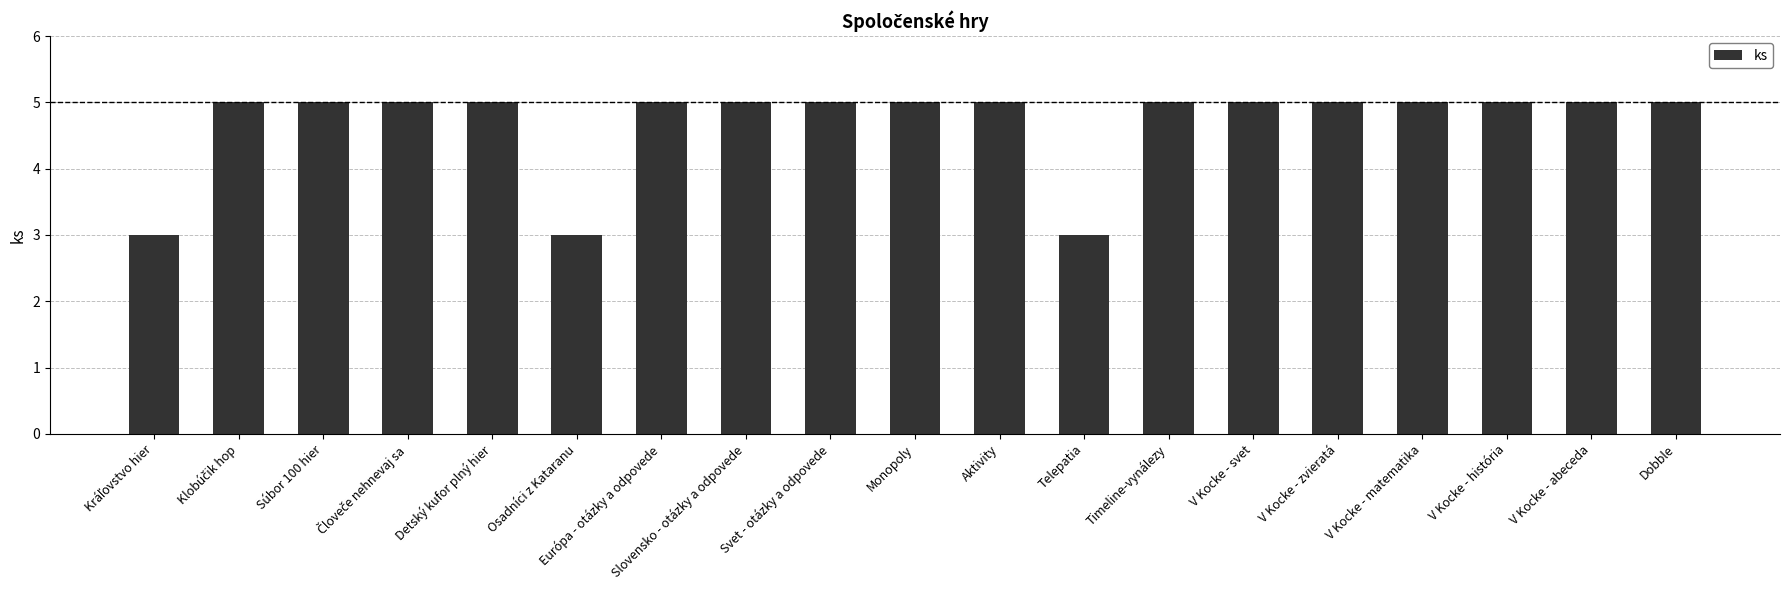

True or false: the data shows 2 at Osadníci z Kataranu.

False